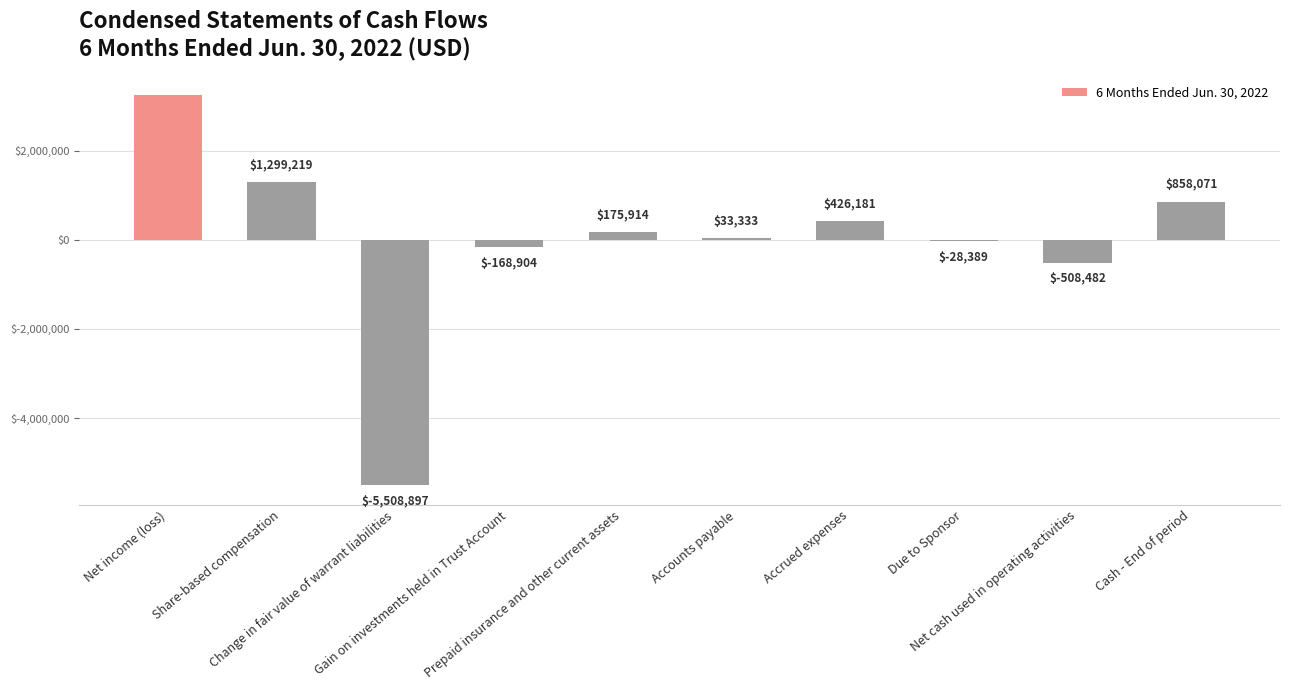

Between Change in fair value of warrant liabilities and Accounts payable, which is larger?

Accounts payable